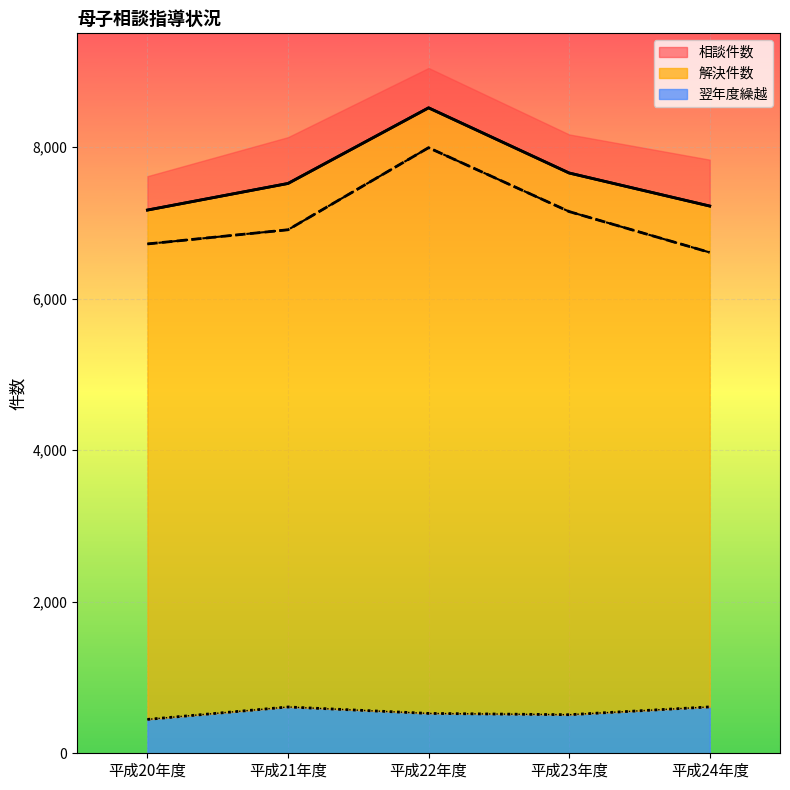

Reading left to right, what are all the values shown in this chart?

相談件数: 7168	7519	8517	7657	7221
解決件数: 6721	6908	7991	7148	6609
翌年度繰越: 447	611	526	509	612